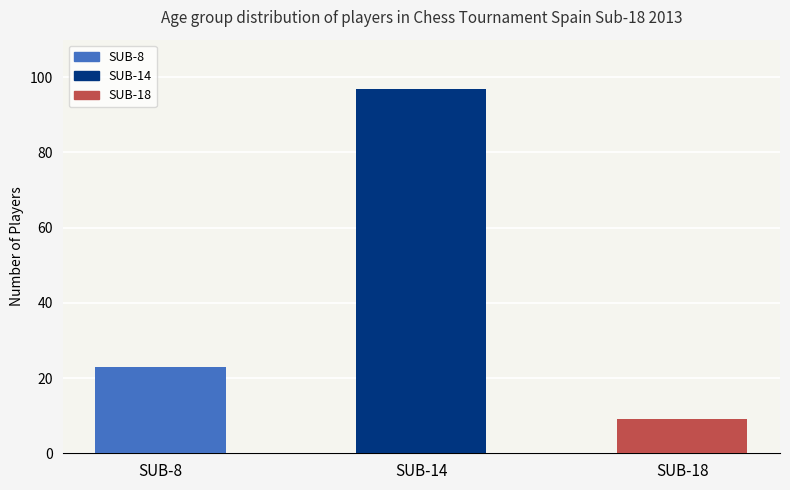

What is the change in value from SUB-14 to SUB-18?

-88